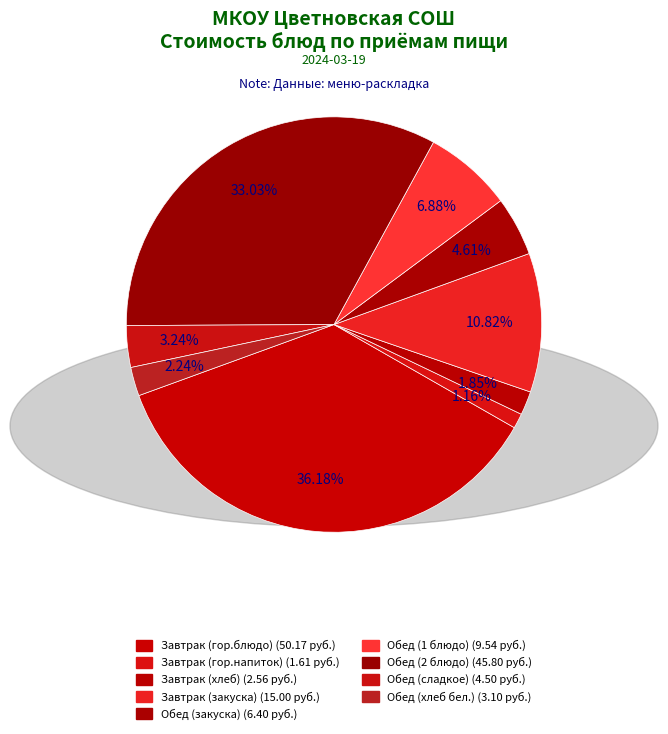

Which slice is the smallest?

Завтрак (гор.напиток)